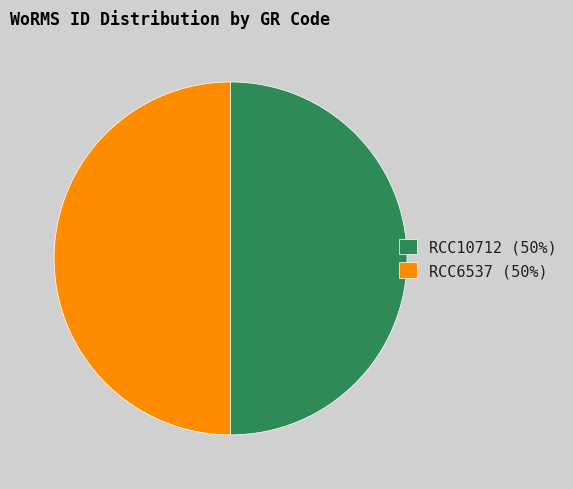

Count the number of slices in the pie.

2